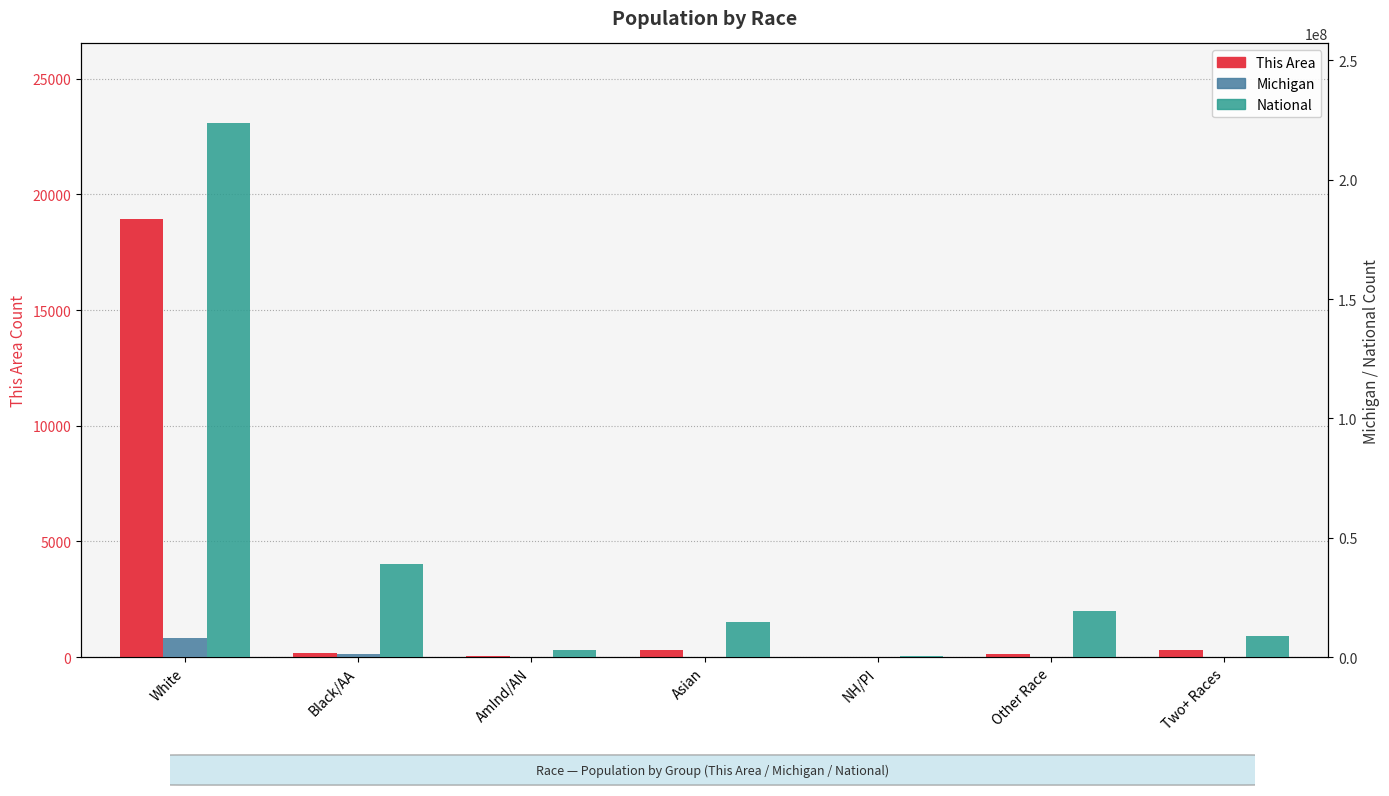

Reading left to right, transcribe all the data shown in this chart.

This Area: 18943	192	62	294	4	125	295
Michigan: 7803120	1400362	62007	238199	2604	147029	230319
National: 223553265	38929319	2932248	14674252	540013	19107368	9009073